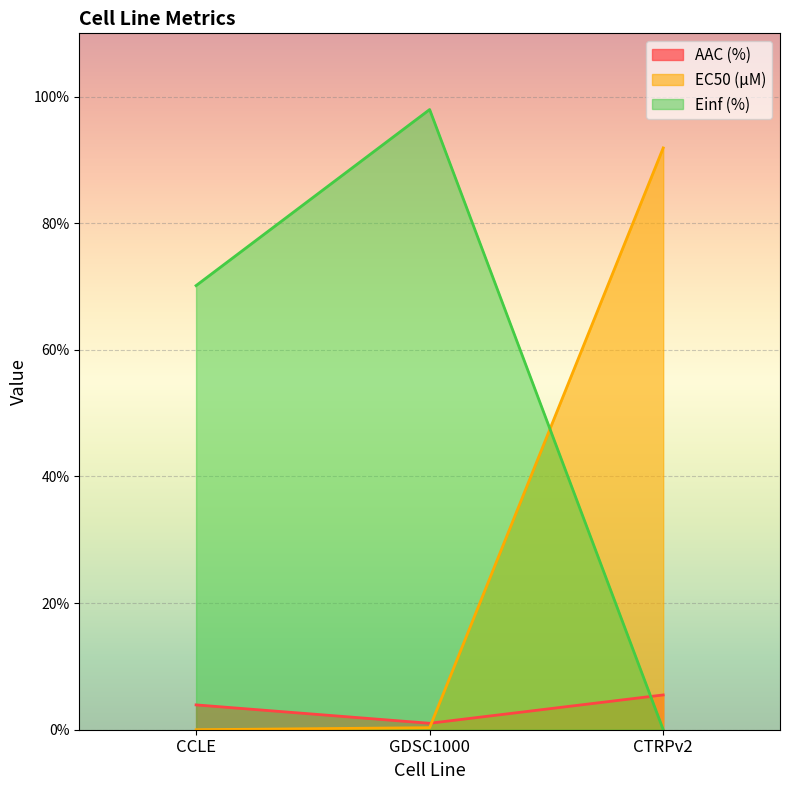

How many series are shown in this chart?

3